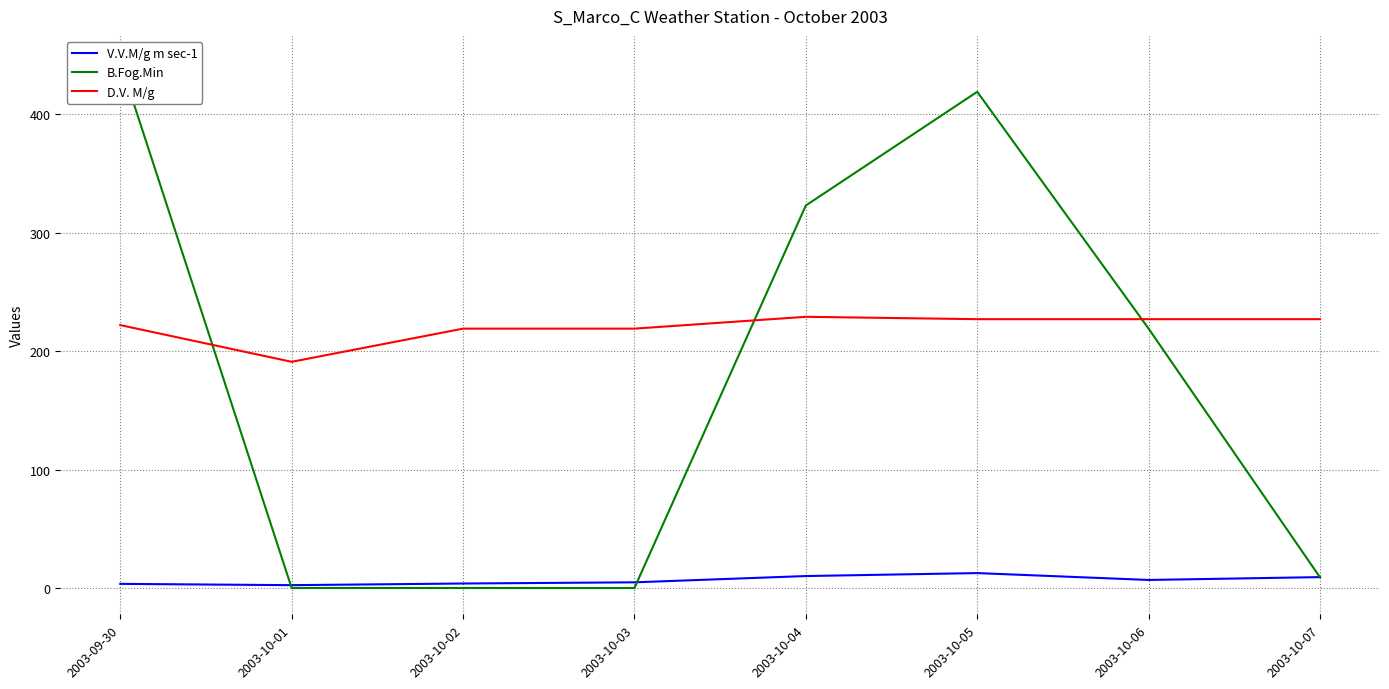

What is the highest value of the B.Fog.Min series?

444.0